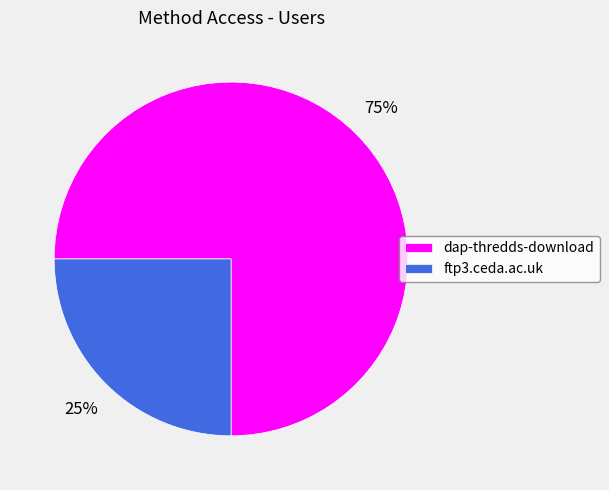

Combined, do dap-thredds-download and ftp3.ceda.ac.uk account for over 50%?

Yes